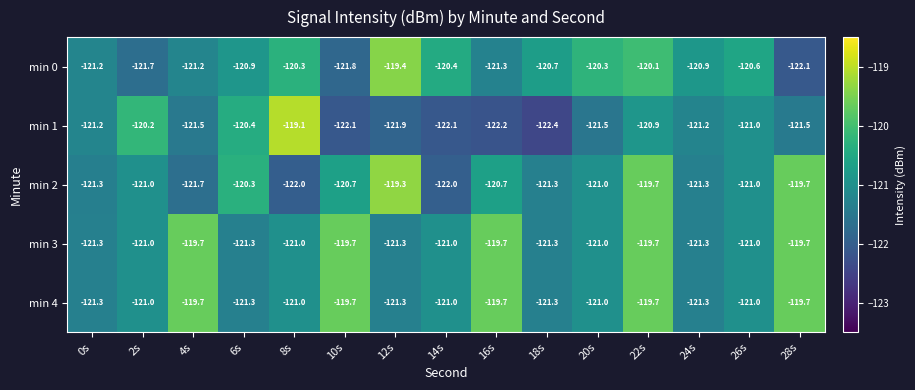

The value of min 0 at 12s is -119.4. True or false?

True